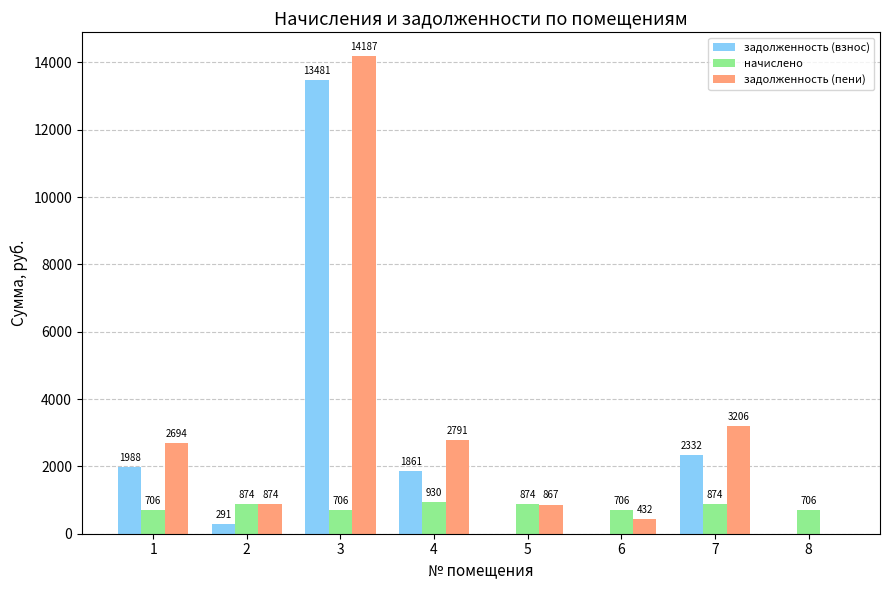

What is the approximate value of задолженность (пени) at 3?

14186.9